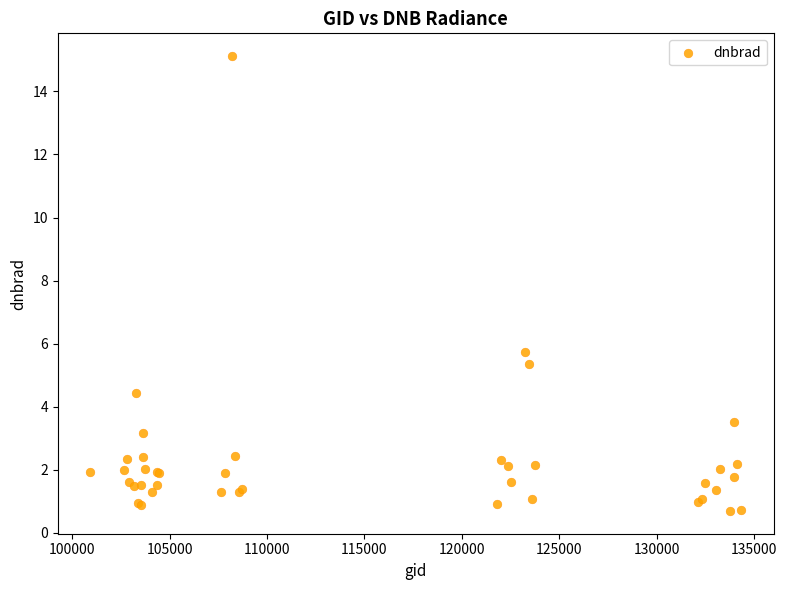

What Y value in the scatter plot is closest to 7?

5.7